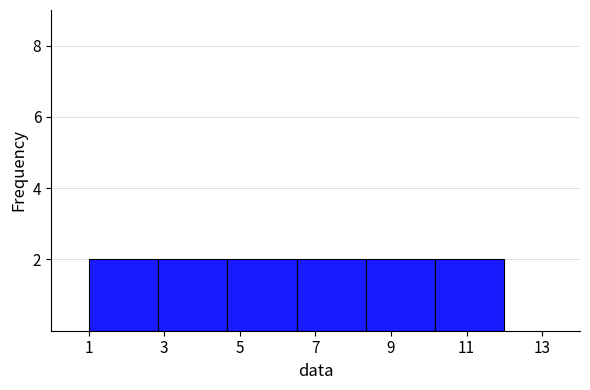

What is the height of the bar covering 10.2 to 12.0 on the x-axis? Neither the bar edges nor the heights are printed on the chart, so give them approximately, as read against the axes.

2